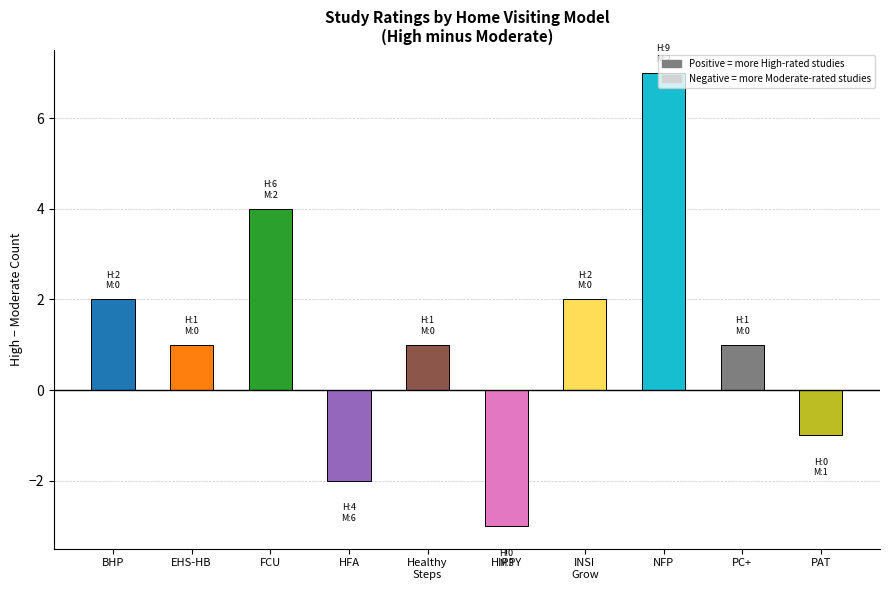

How many distinct data groups are displayed?

1